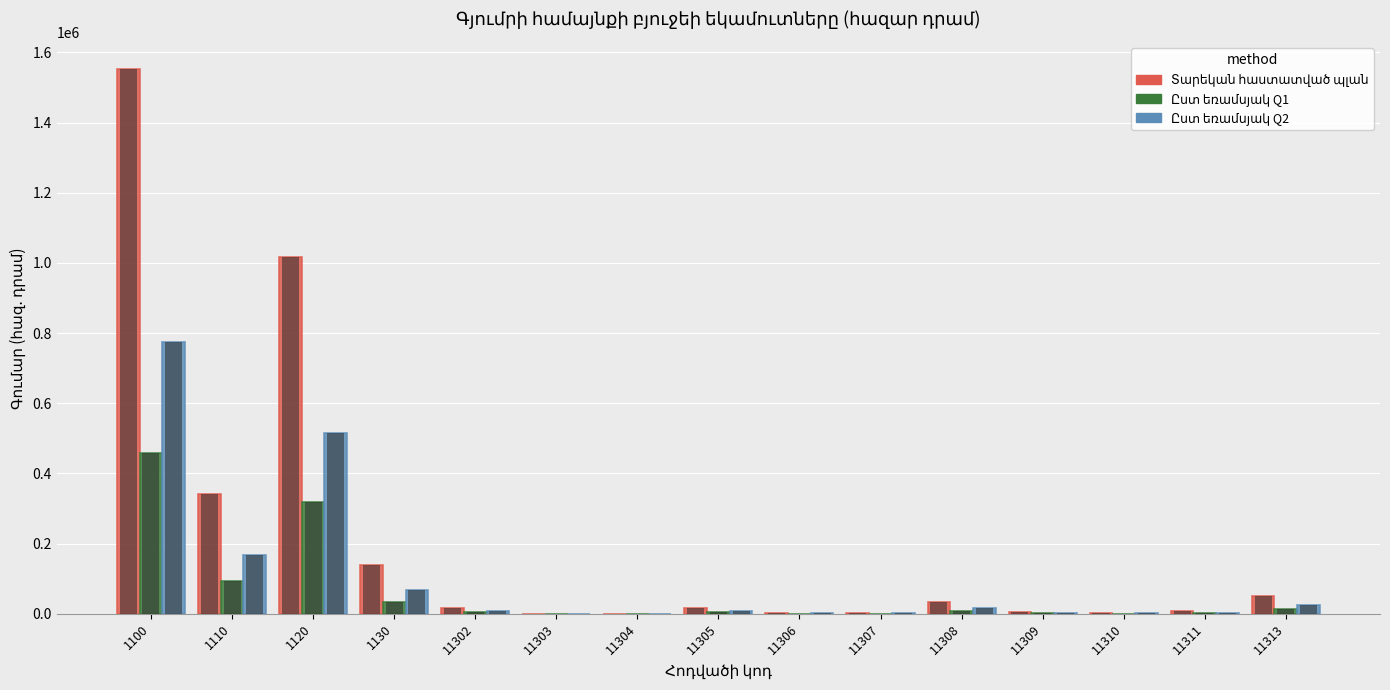

Rank the series by their average value, from highest to lowest.

Տարեկան հաստատված պլան, Ըստ եռամսյակ Q2, Ըստ եռամսյակ Q1